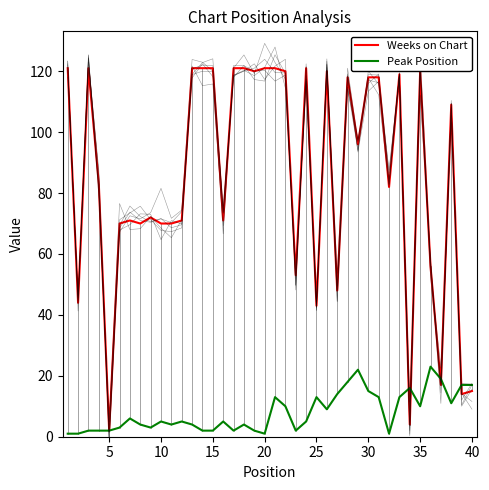

Which series has the widest spread of values?

Weeks on Chart